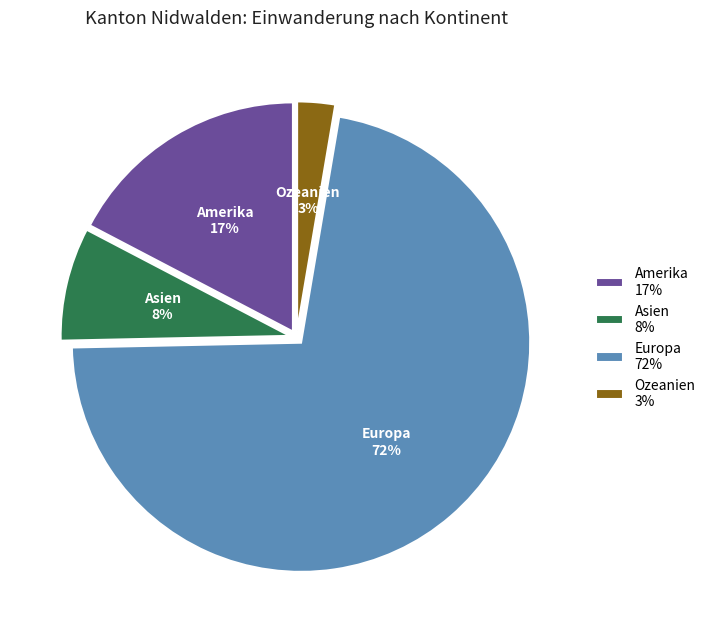

What is the largest slice in the pie chart?

Europa 72%